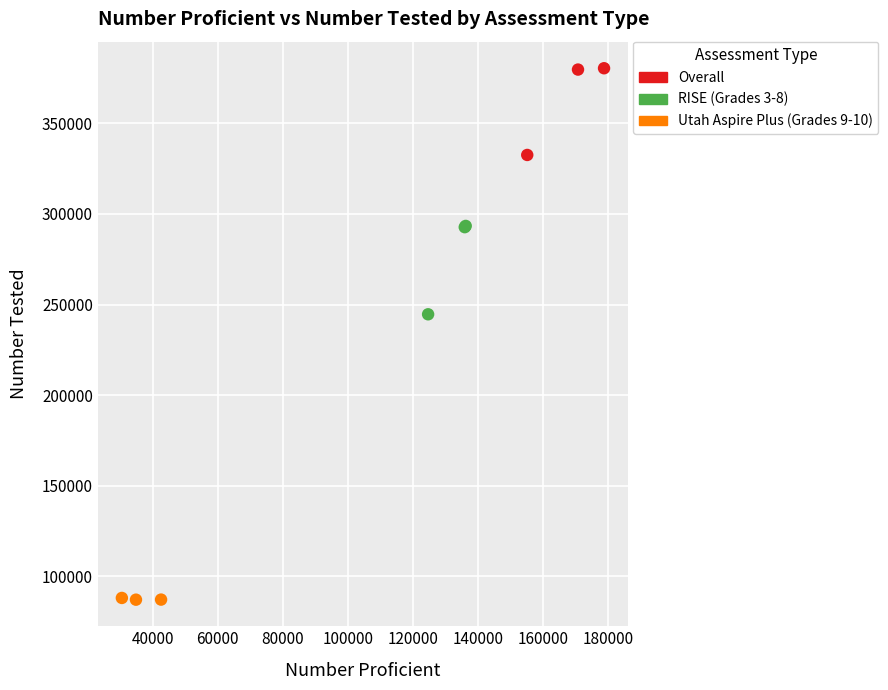

Which series contains the highest Y value?

Overall